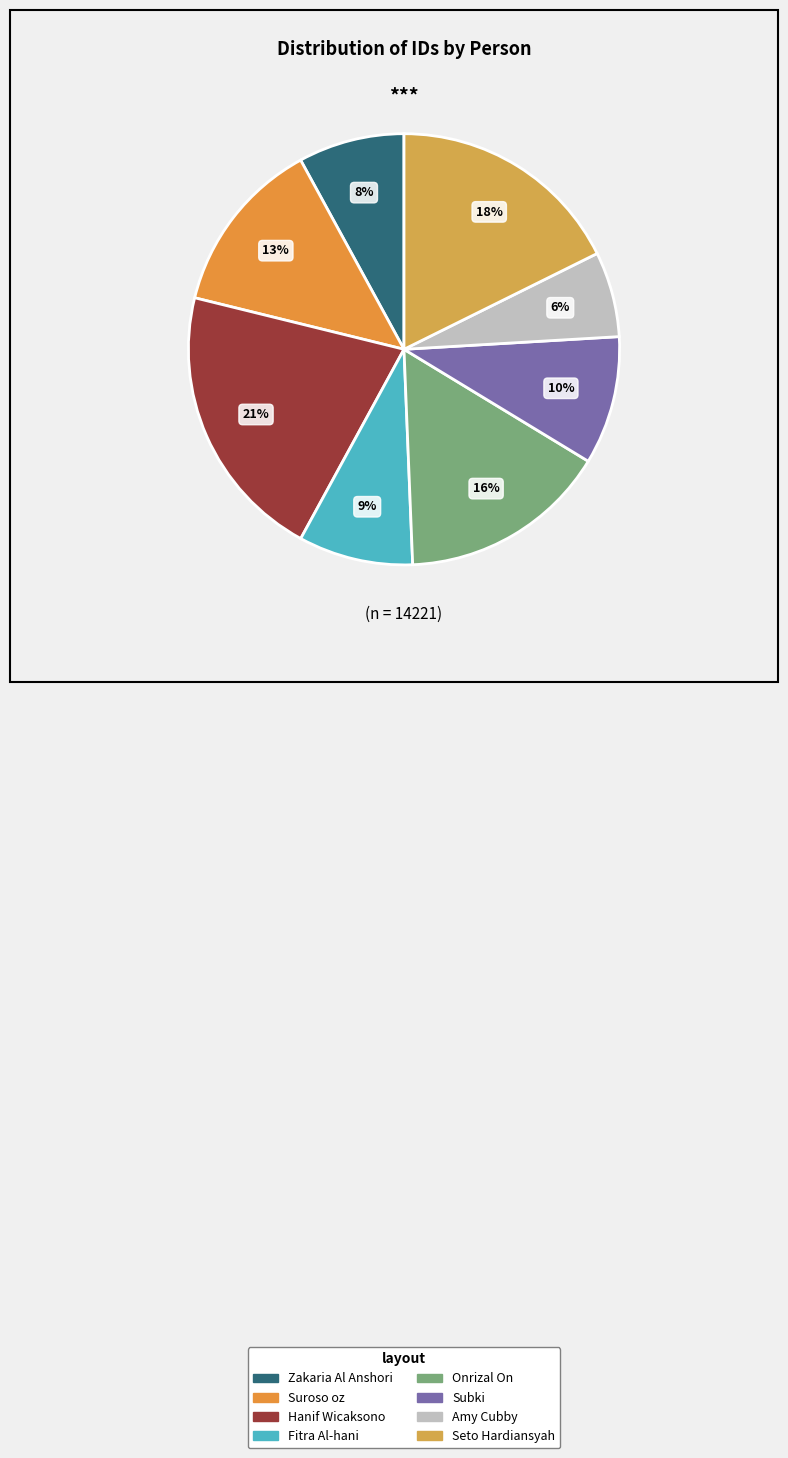

What percentage is the Suroso oz slice, to the nearest percent?

13%